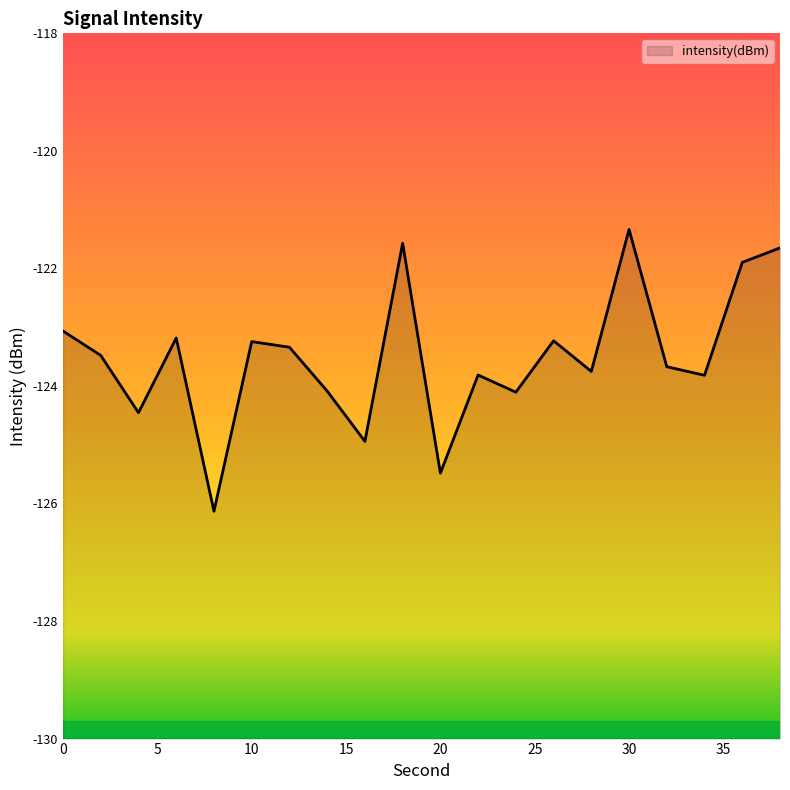

Reading right to left, list all the values displayed in this chart.

38=-121.7	36=-121.9	34=-123.8	32=-123.7	30=-121.3	28=-123.8	26=-123.2	24=-124.1	22=-123.8	20=-125.5	18=-121.6	16=-124.9	14=-124.1	12=-123.3	10=-123.2	8=-126.1	6=-123.2	4=-124.5	2=-123.5	0=-123.1